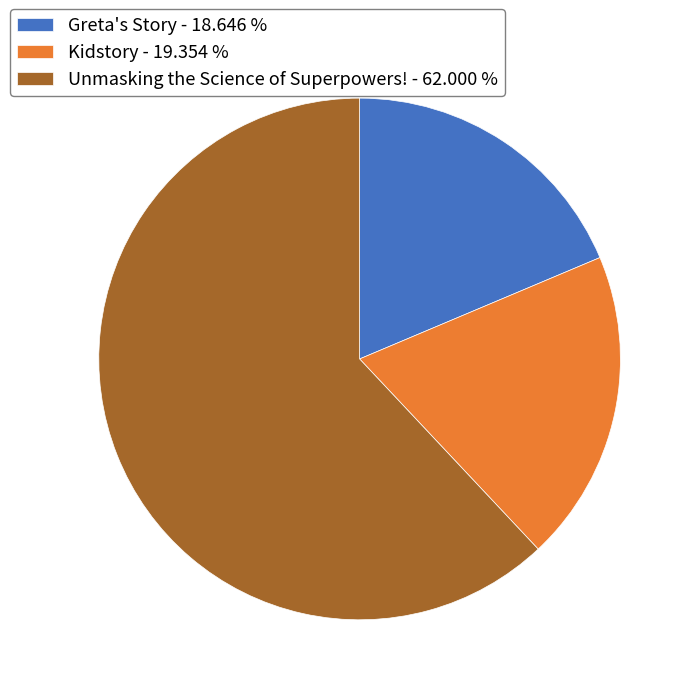

What is the smallest slice in the pie chart?

Greta's Story